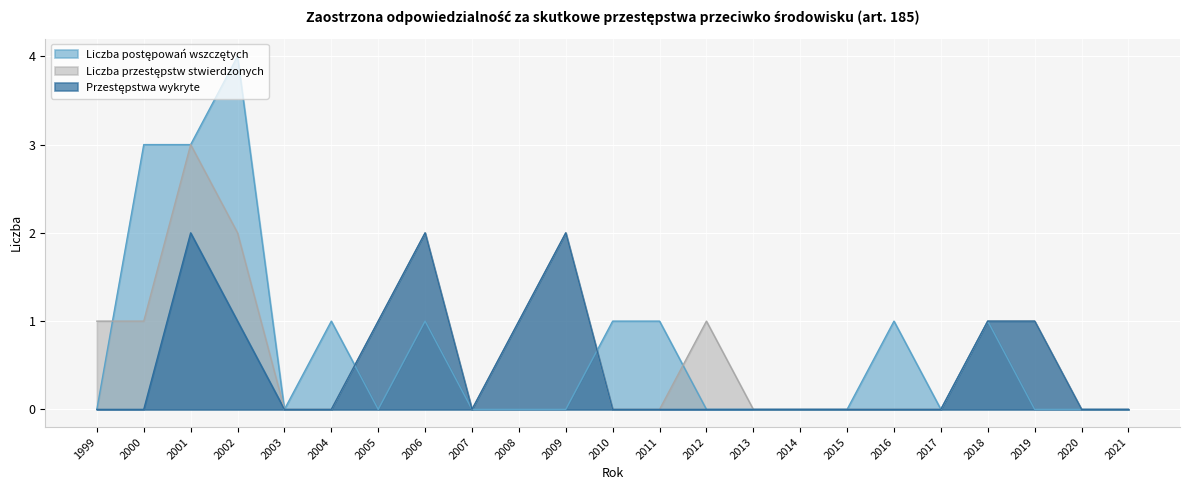

After their last crossing, which series has the higher values: Liczba przestępstw stwierdzonych or Liczba postępowań wszczętych?

Liczba przestępstw stwierdzonych